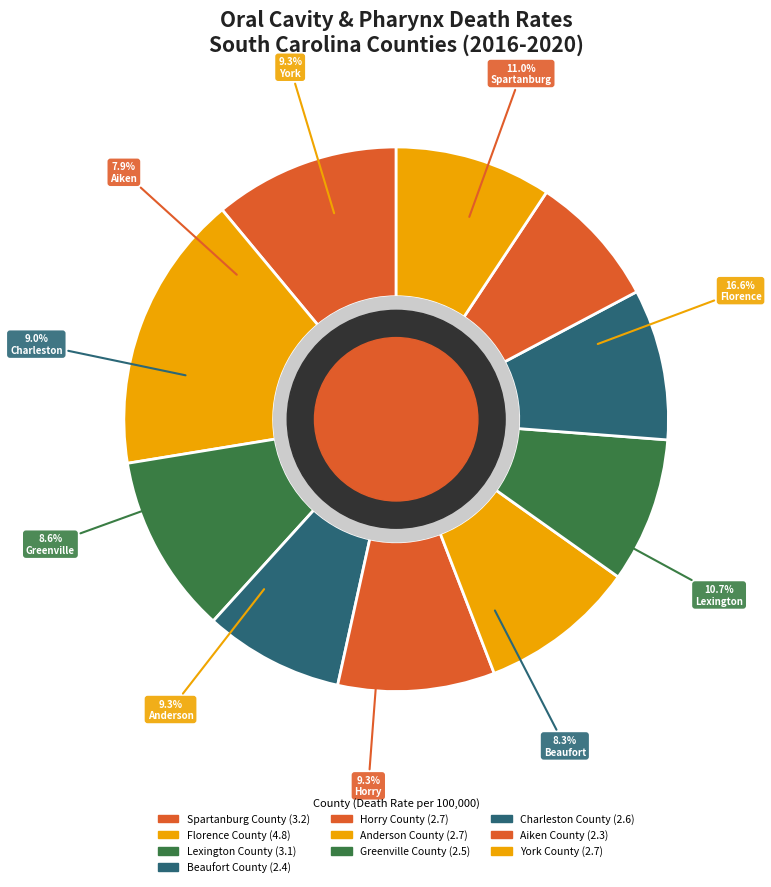

True or false: York County accounts for 21% of the total.

False